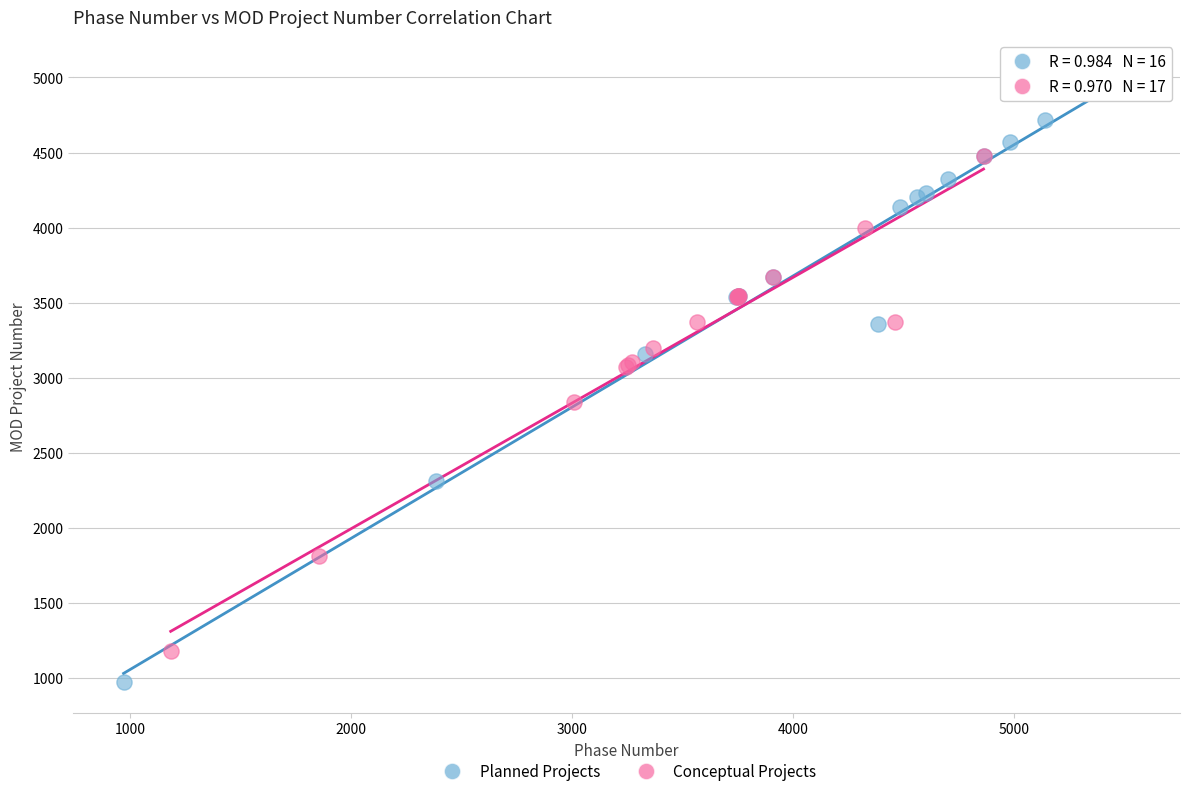

Which series contains the highest Y value?

Planned Projects